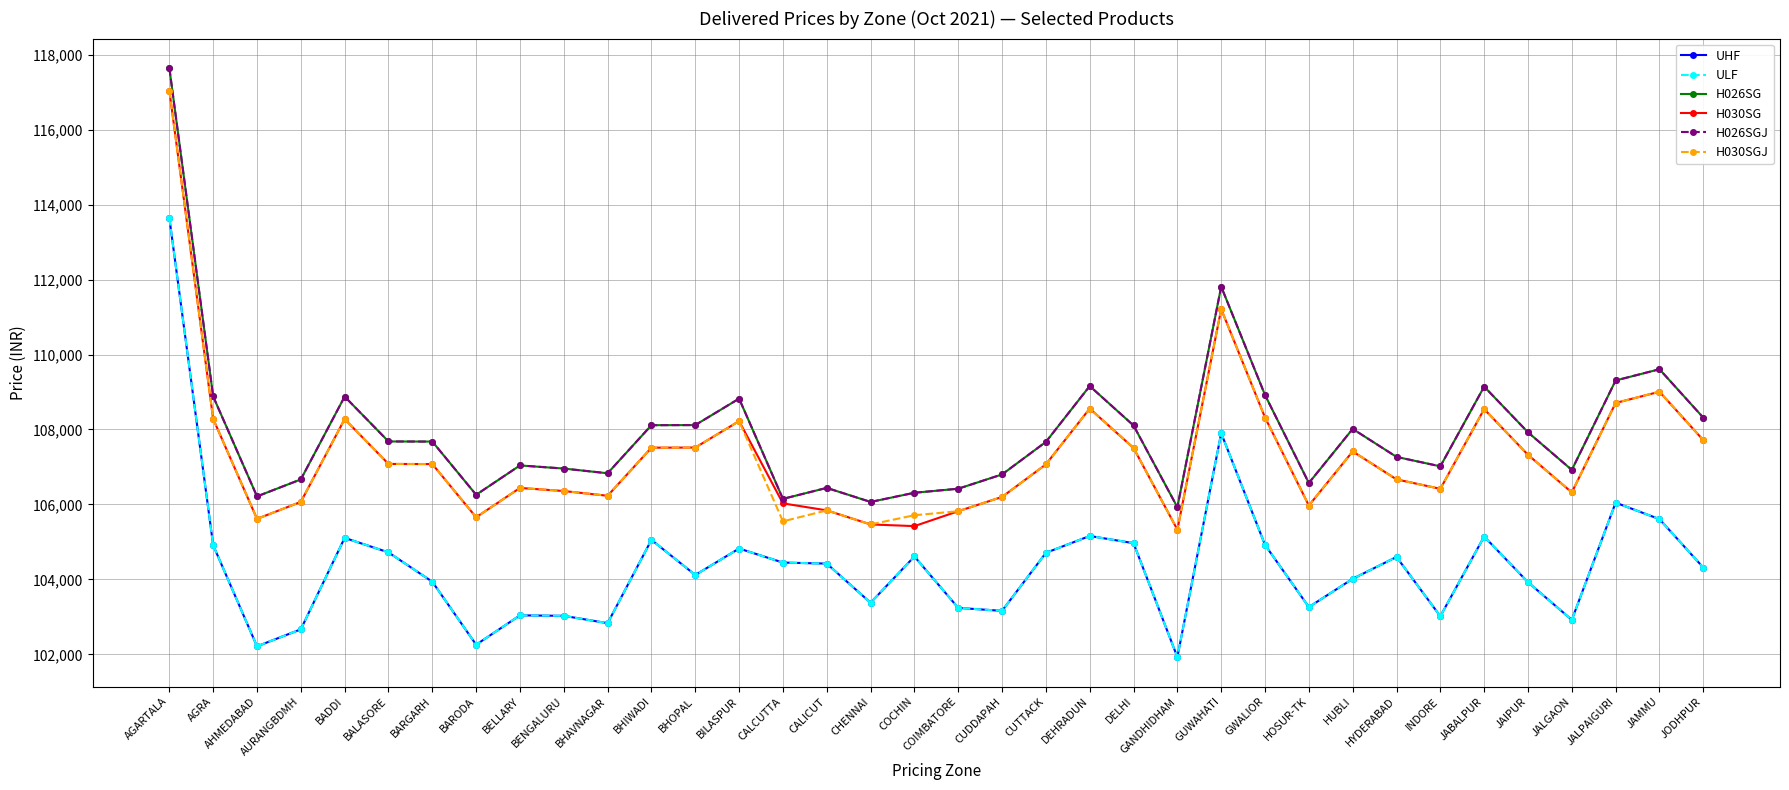

Does the chart have visible grid lines?

Yes